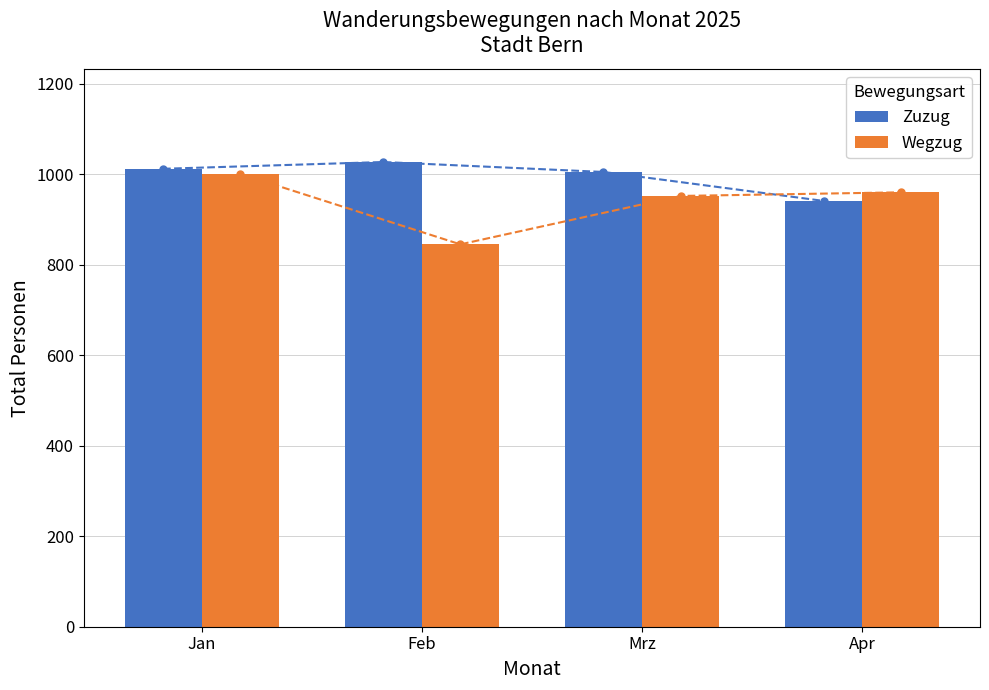

Reading left to right, what are all the values shown in this chart?

Zuzug: 1012	1027	1005	941
Wegzug: 1001	845	952	960